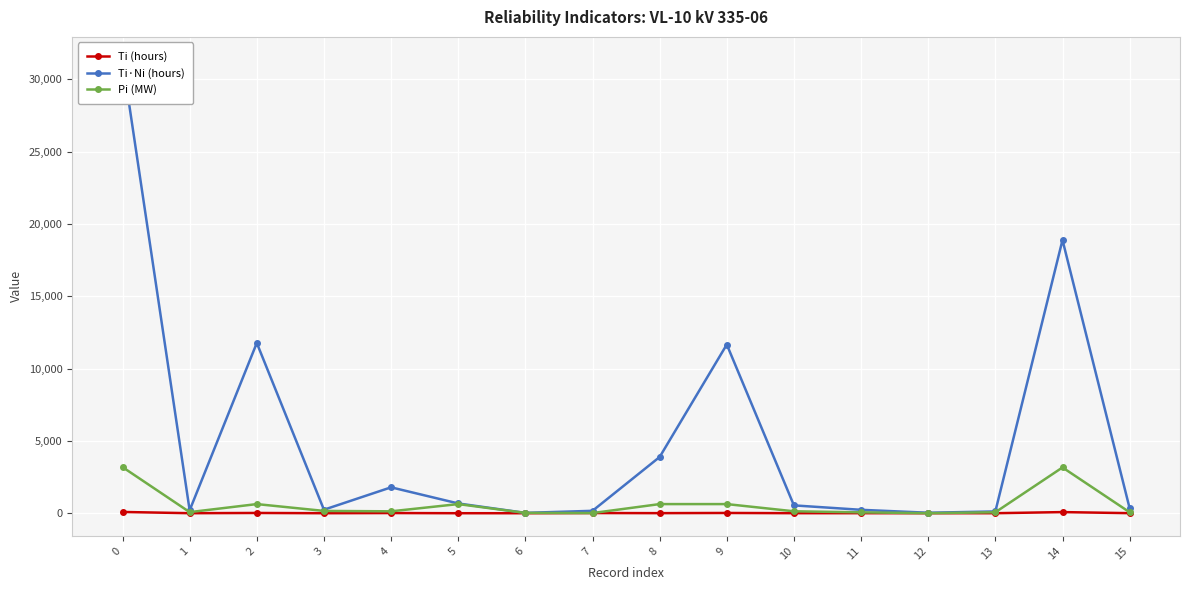

True or false: Ti·Ni (hours) and Pi (MW) cross at least once.

False